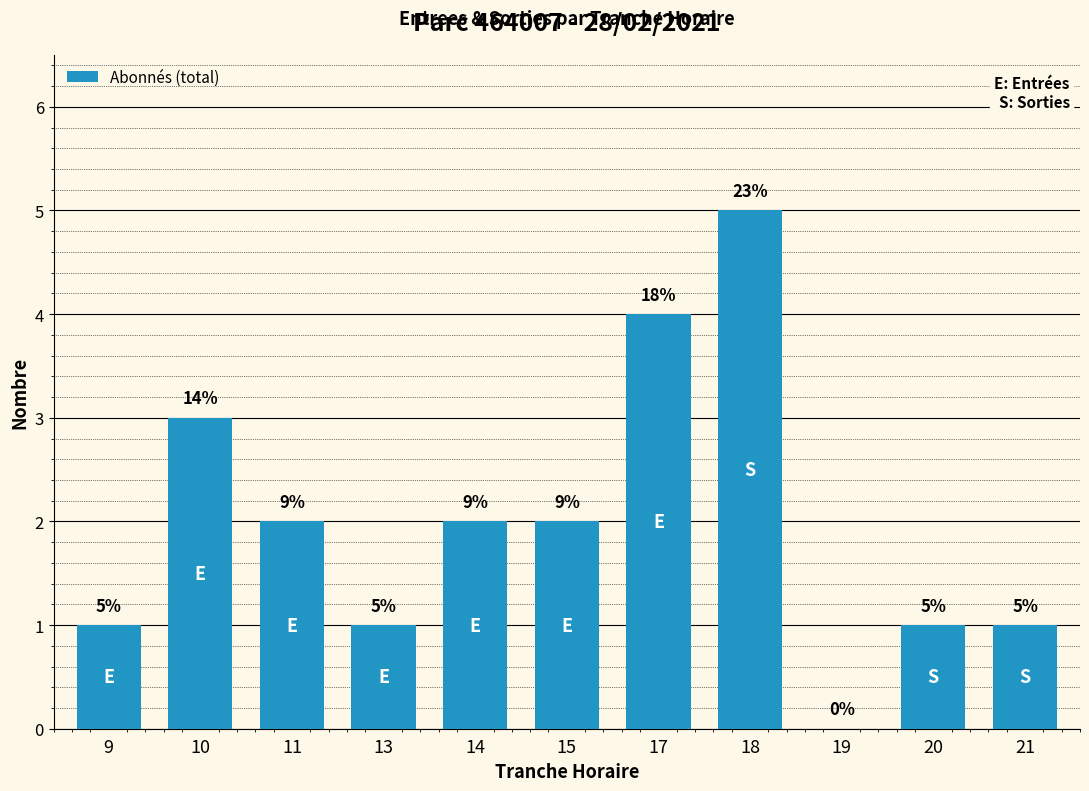

What is the difference between the maximum and second lowest values?

4